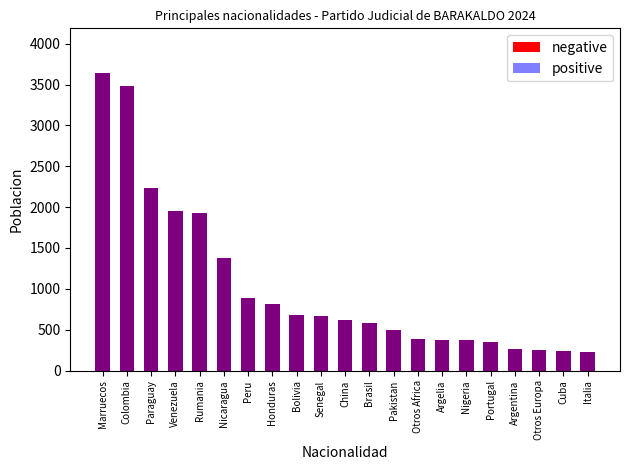

At Portugal, list the series in order from largest to smallest.

negative, positive